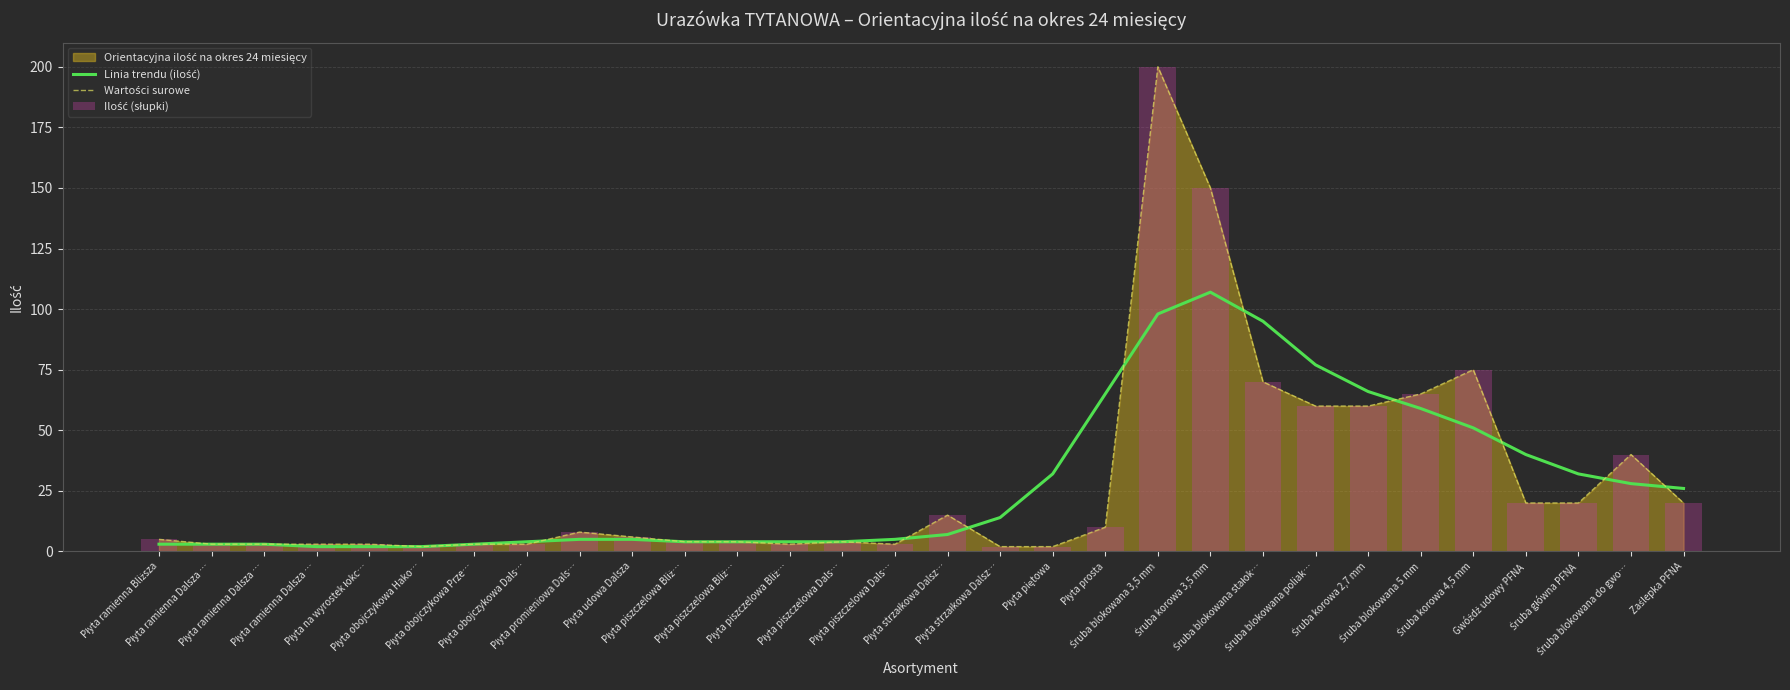

Are the bars grouped side by side (vs. stacked)?

Yes